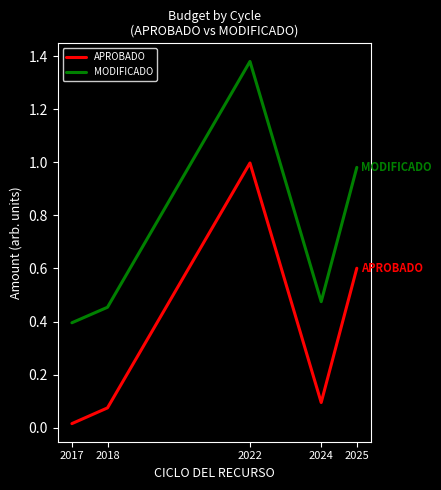

Which series has the largest total across all categories?

MODIFICADO